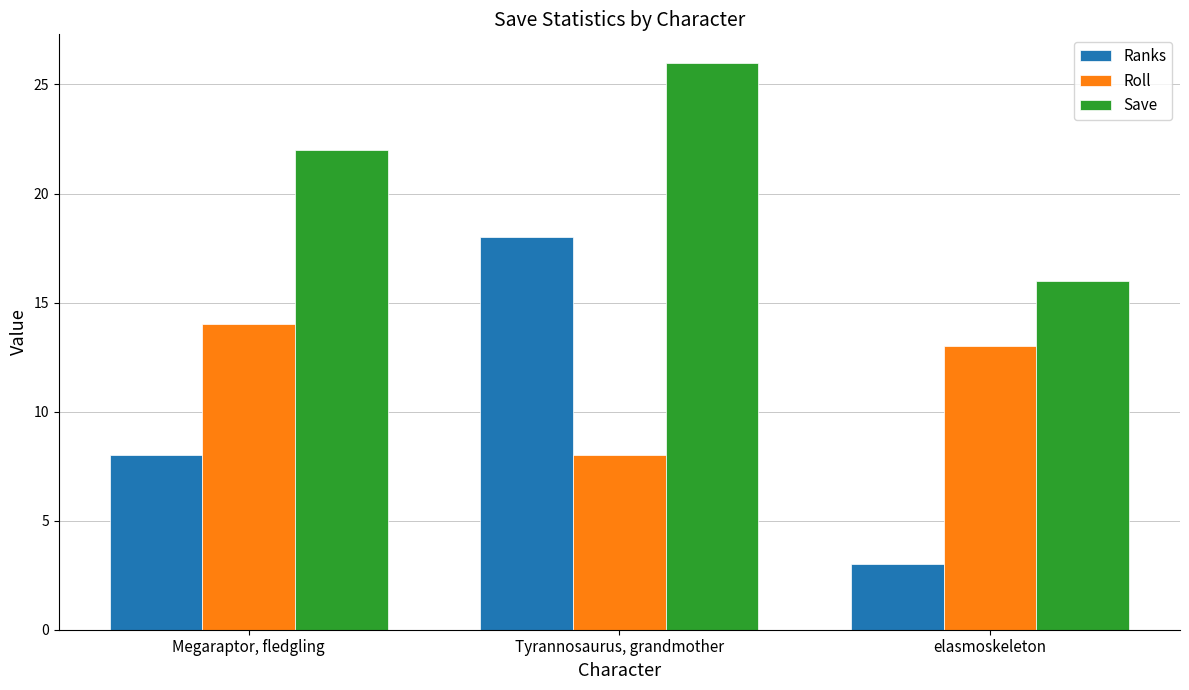

How many series are shown in this chart?

3